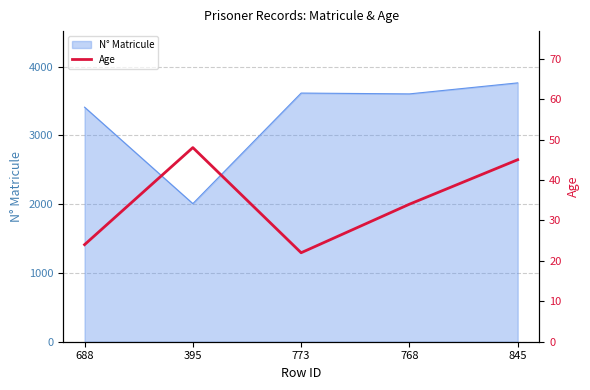

Reading left to right, extract all data points from this chart.

24	48	22	34	45